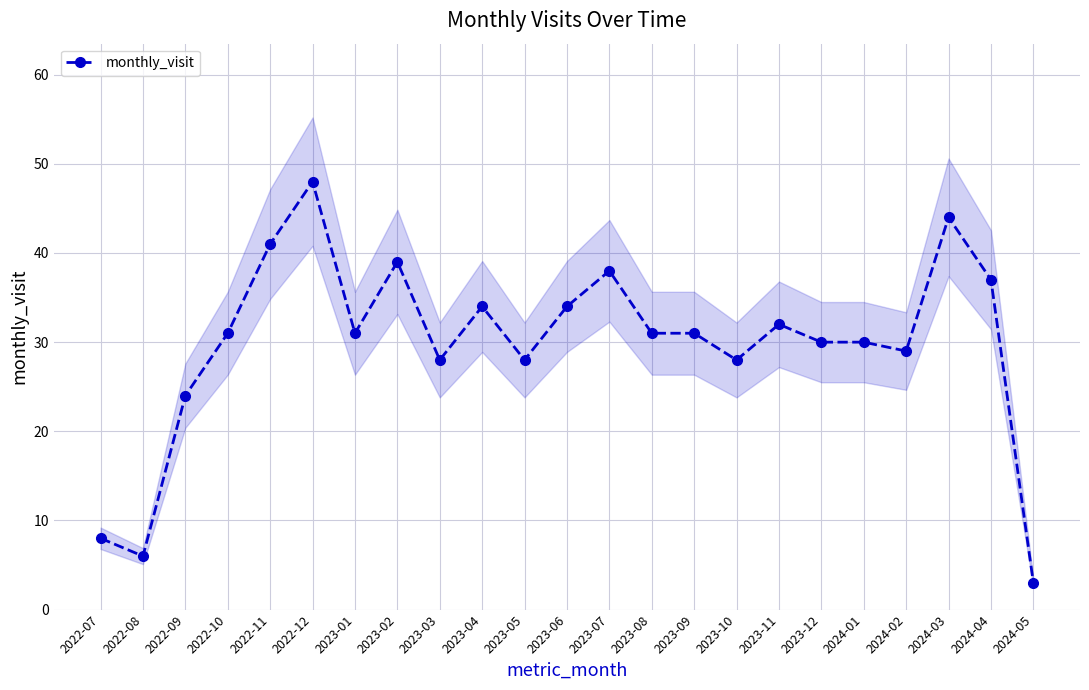

True or false: the data shows 28 at 2023-03.

True